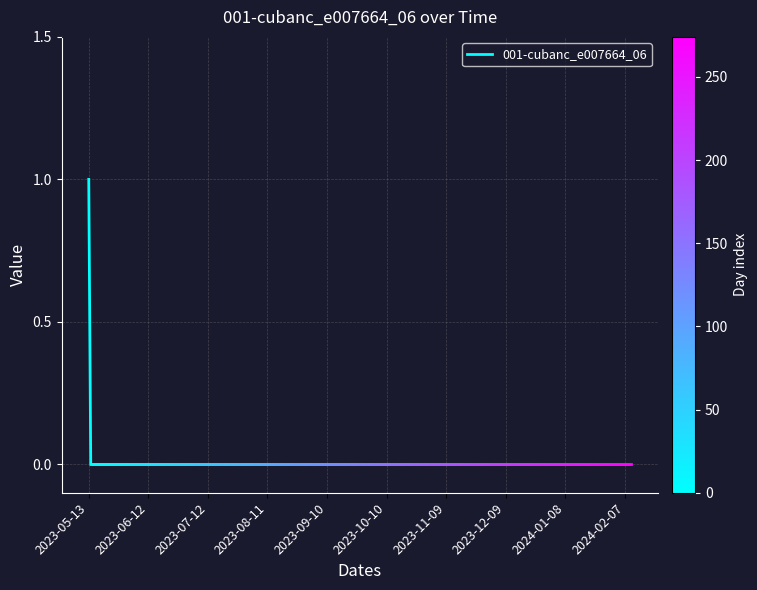

How many distinct data groups are displayed?

1